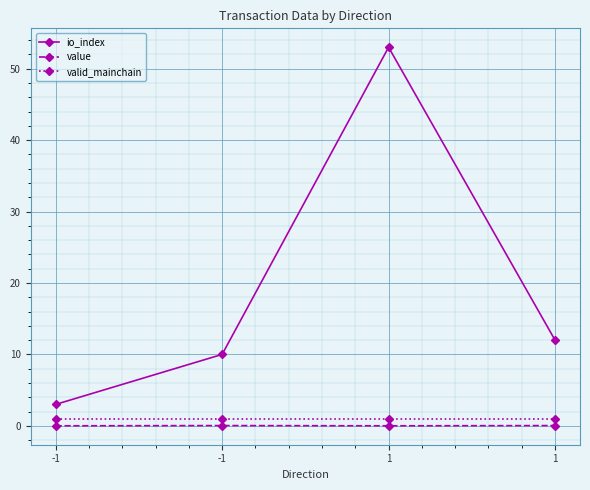

How many lines are shown in the chart?

3